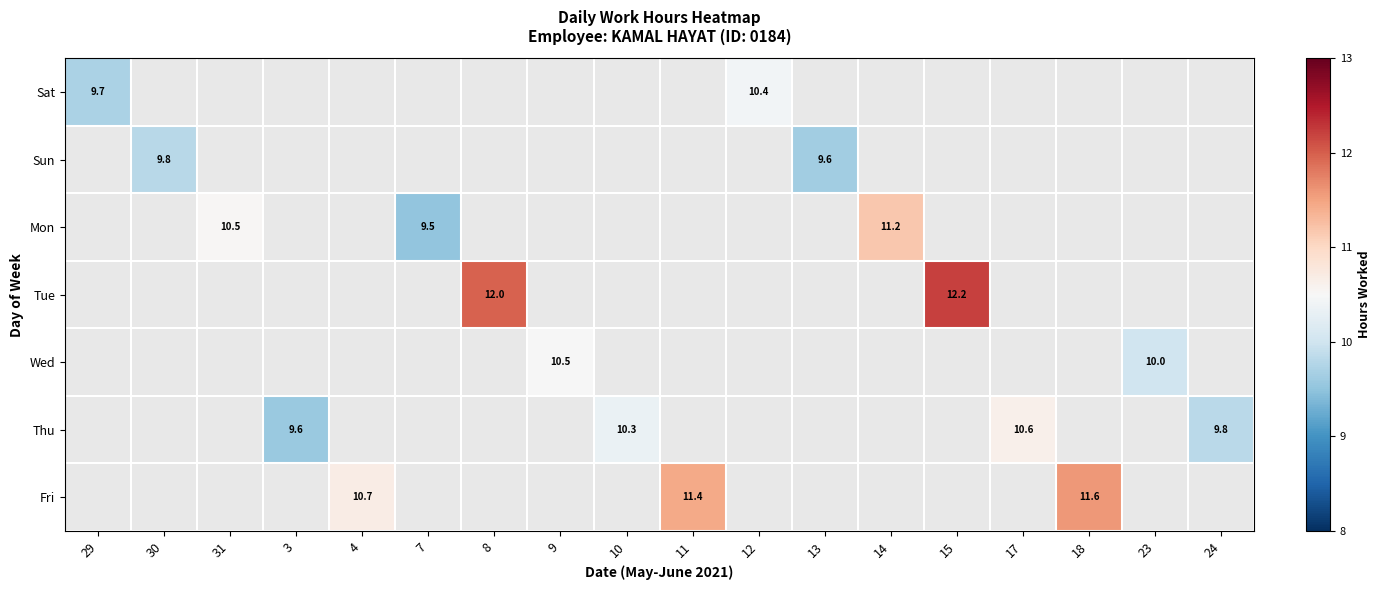

The value of Sun at 30 is 9.8. True or false?

True